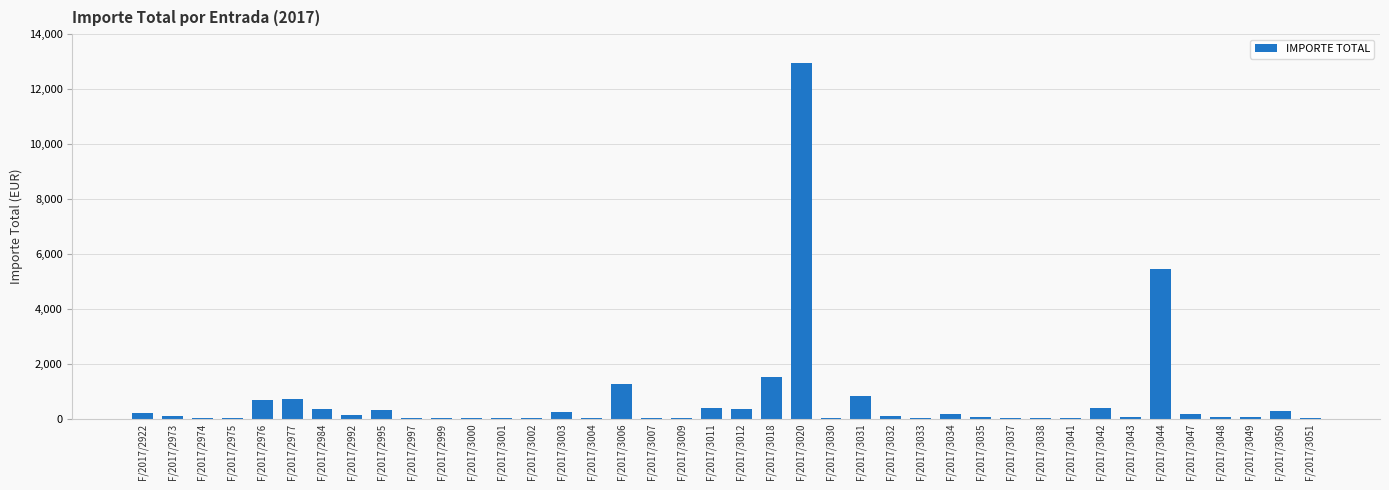

What is the greatest value displayed?

12932.3